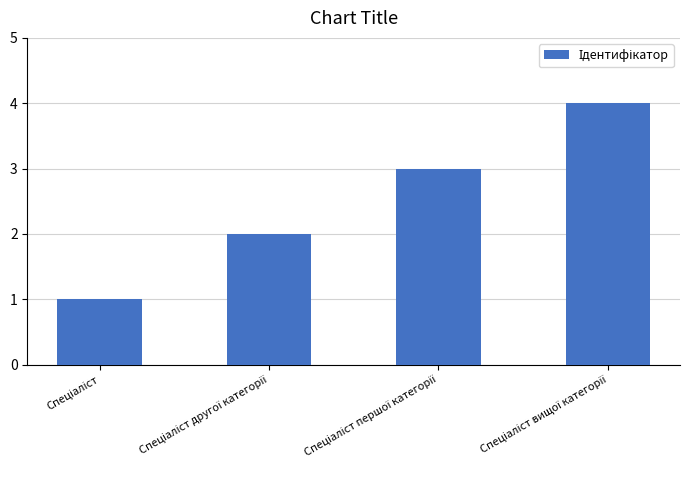

What is the difference between the maximum and minimum values?

3